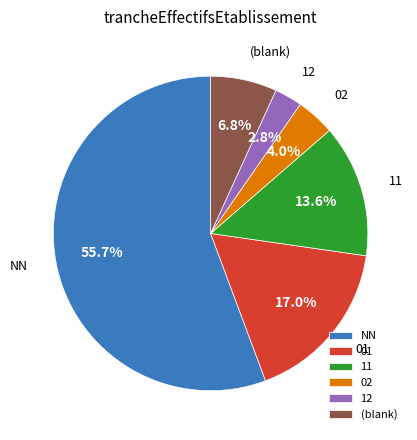

Is there a majority slice in this chart?

Yes